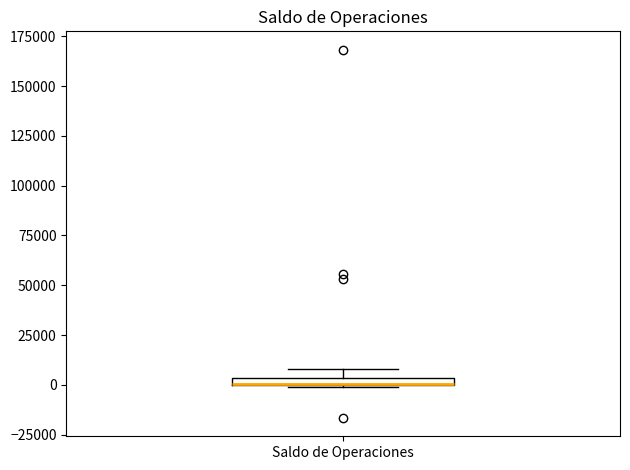

Where is the lower edge of the box for Saldo de Operaciones on the y-axis? The values are not printed on the chart, so give them approximately, as read against the axis.

0